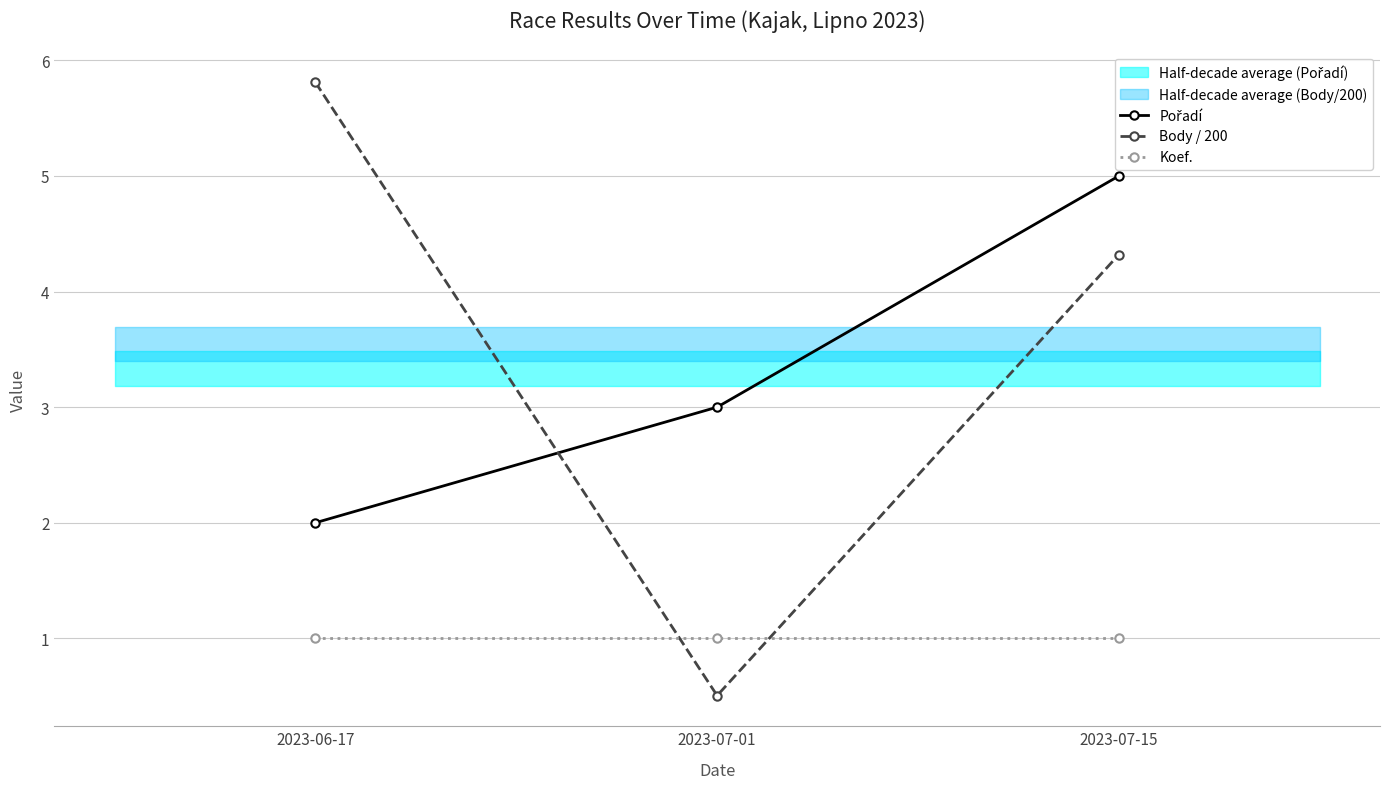

The value of Body / 200 at 2023-07-01 is 0.5. True or false?

True